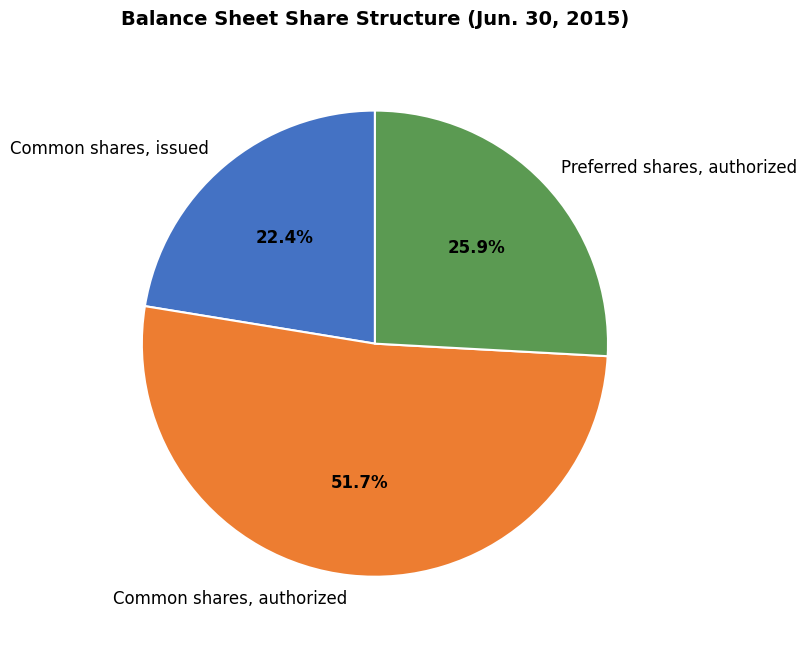

How much of the chart is everything except Preferred shares, authorized?

74.1%